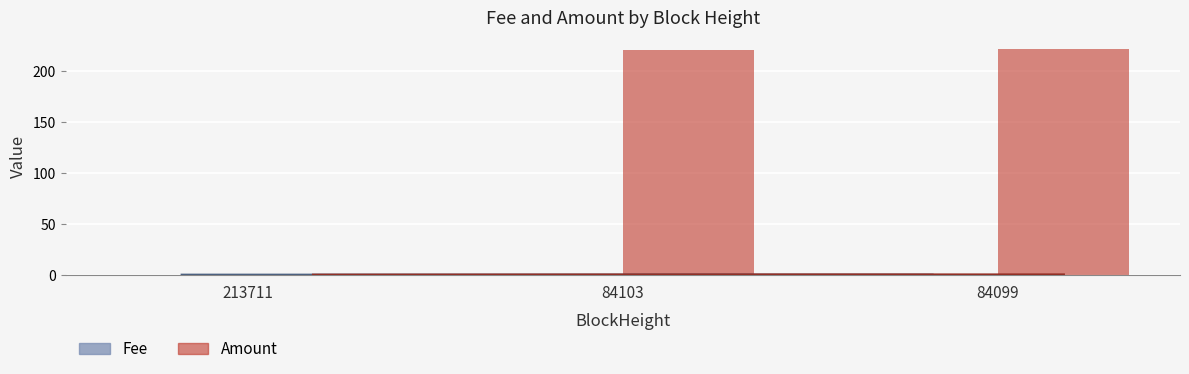

What is the total value across all series at 84099?

221.9